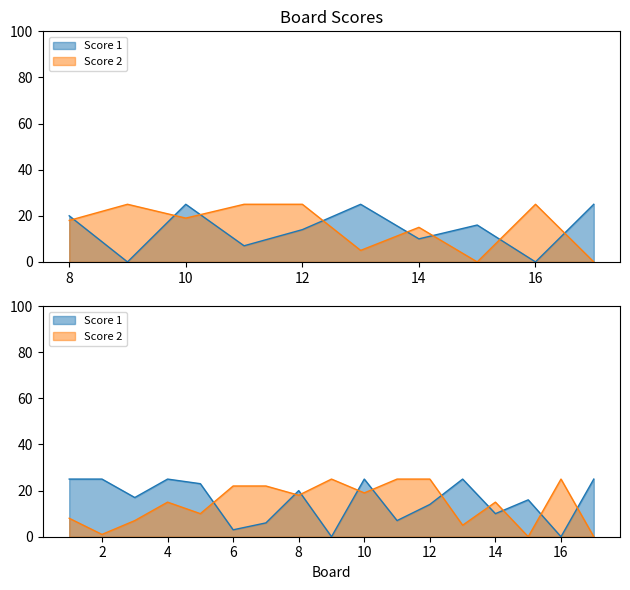

What is the average value of the Score 1 series?

16